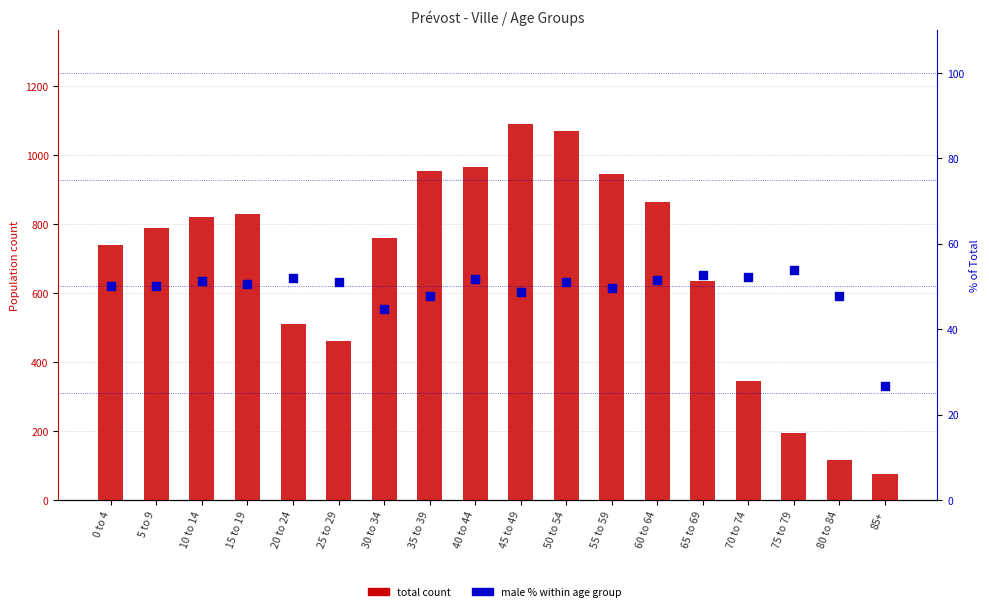

Which series has the widest spread of Y values?

total count